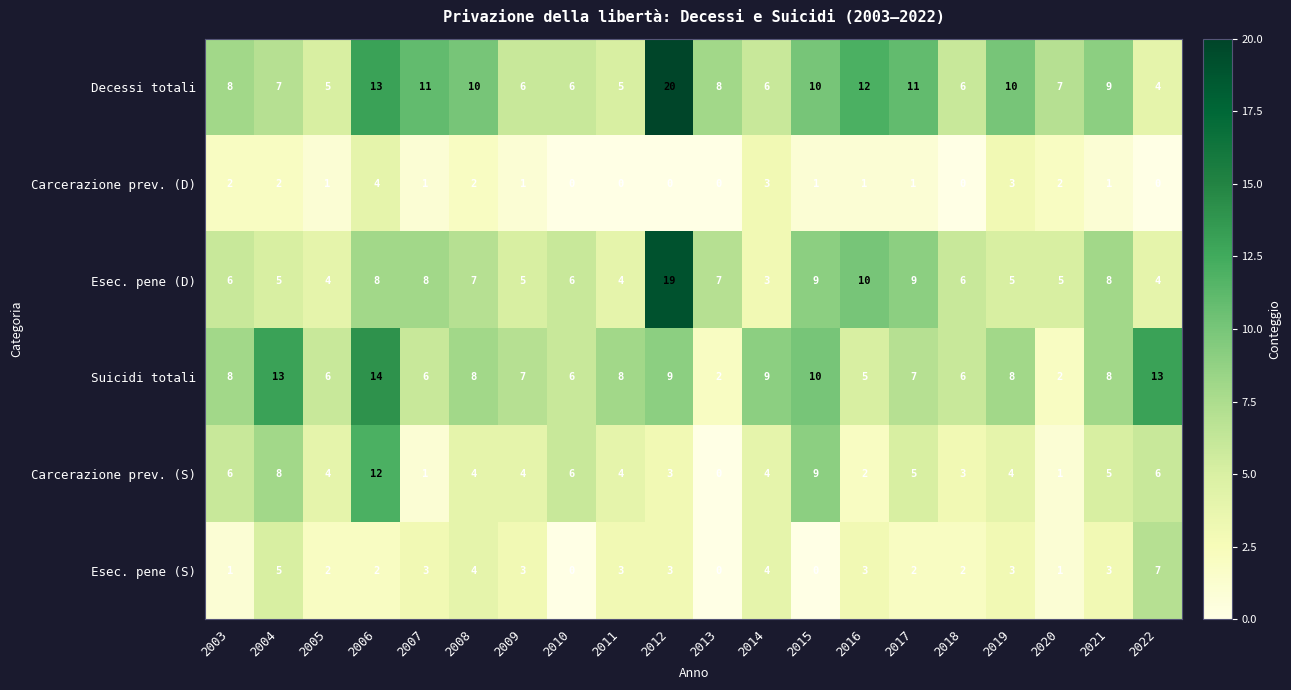

The value of Carcerazione prev. (D) at 2011 is 2. True or false?

False